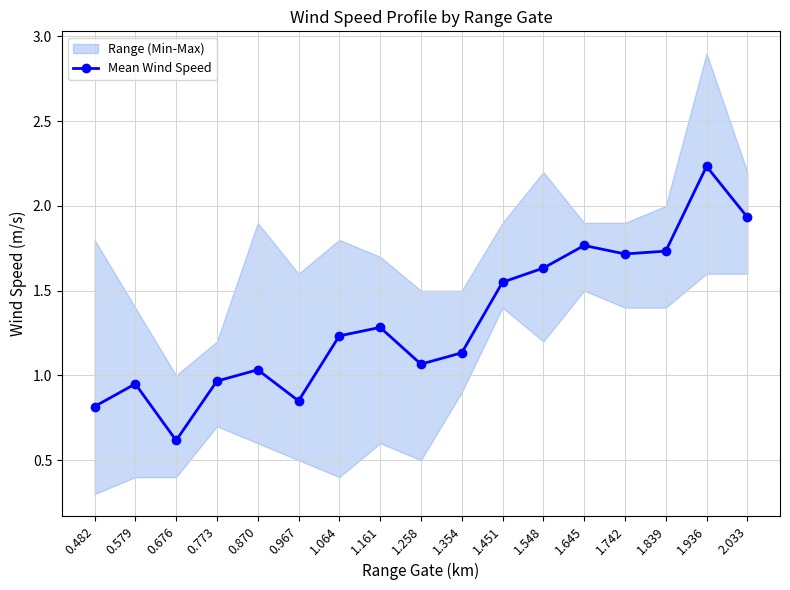

Reading left to right, extract all data points from this chart.

0.482=0.8	0.579=1.0	0.676=0.6	0.773=1.0	0.870=1.0	0.967=0.8	1.064=1.2	1.161=1.3	1.258=1.1	1.354=1.1	1.451=1.6	1.548=1.6	1.645=1.8	1.742=1.7	1.839=1.7	1.936=2.2	2.033=1.9